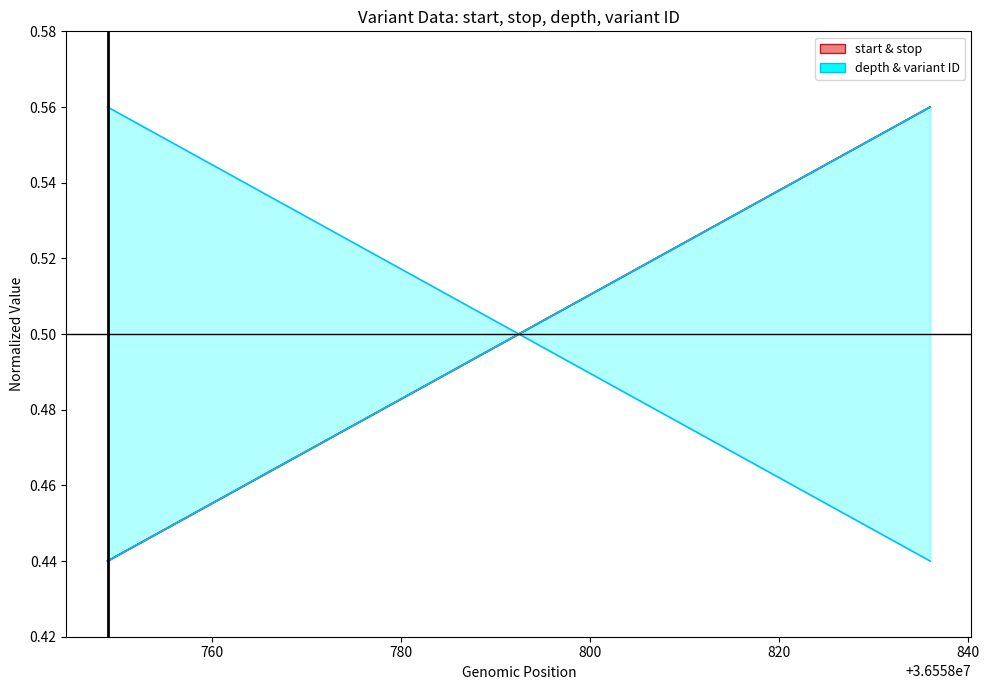

Which series has the widest spread of values?

start & stop